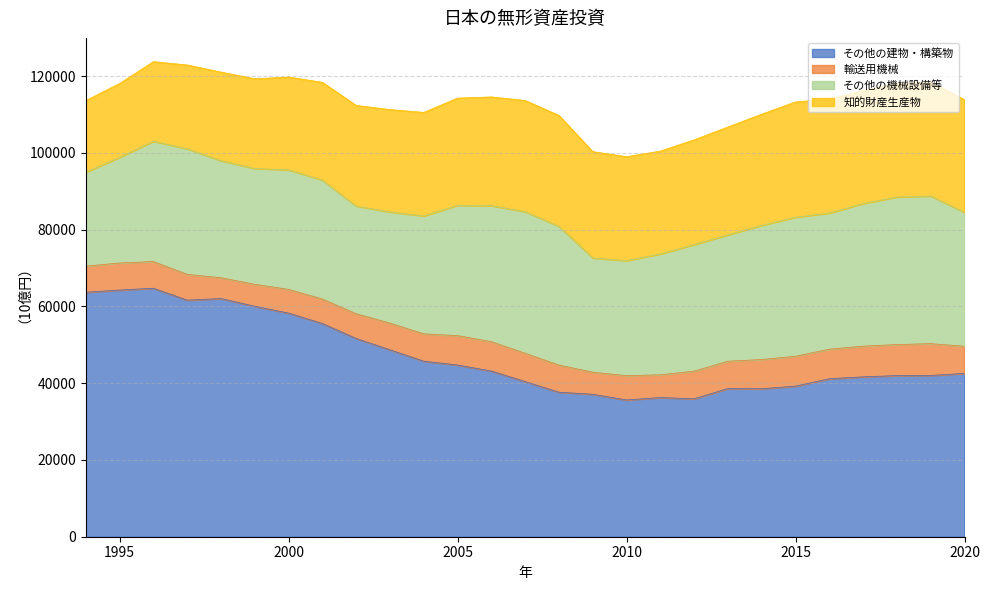

True or false: 輸送用機械 has more than 2 interior local peaks.

True